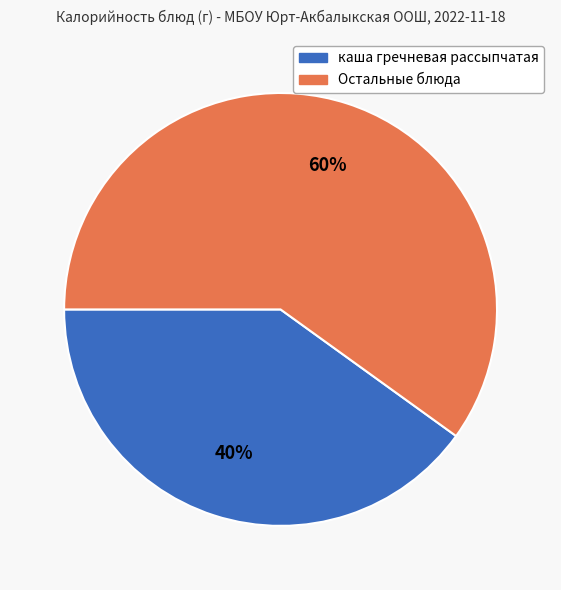

Is there a majority slice in this chart?

Yes